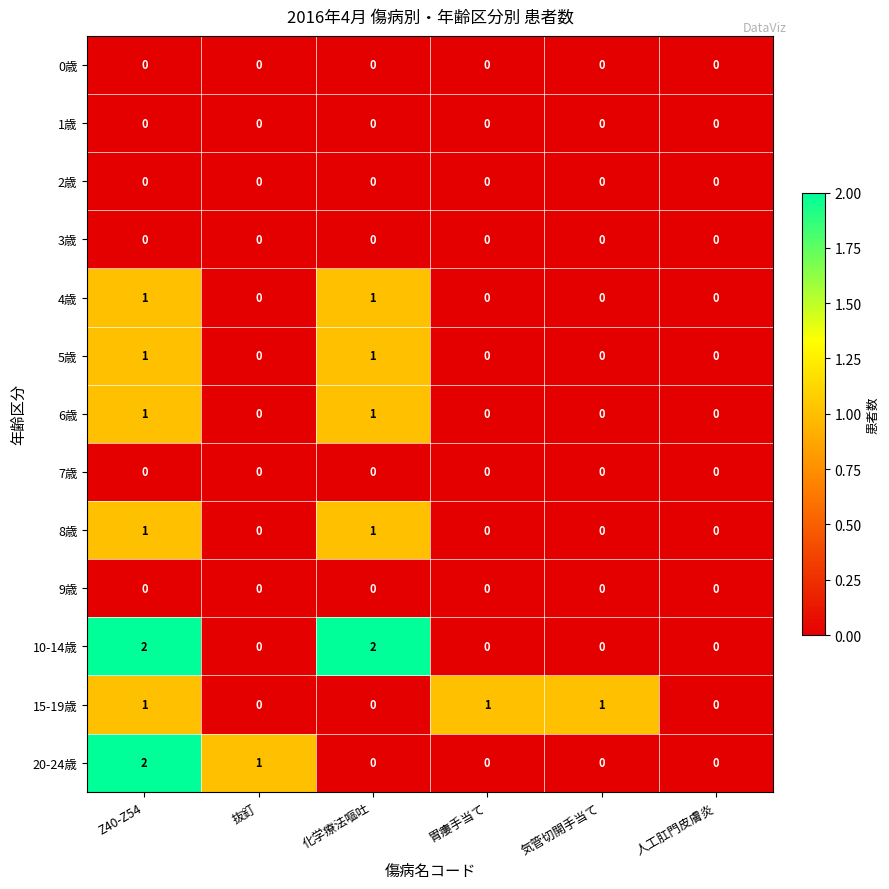

At which category is the sum across all series the highest?

Z40-Z54